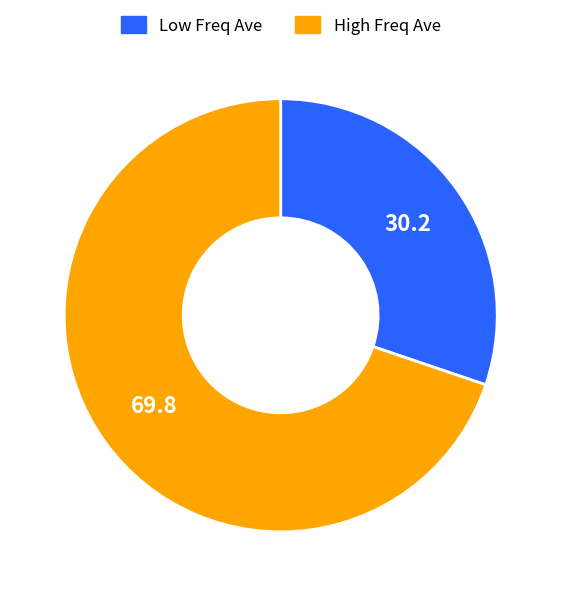

Count the number of slices in the pie.

2